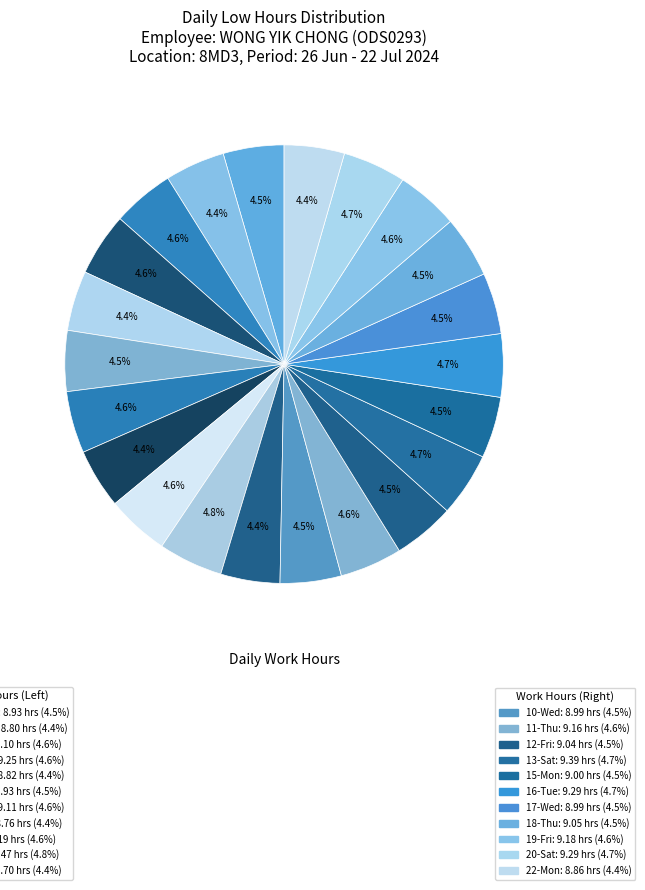

How many segments does this pie chart have?

22